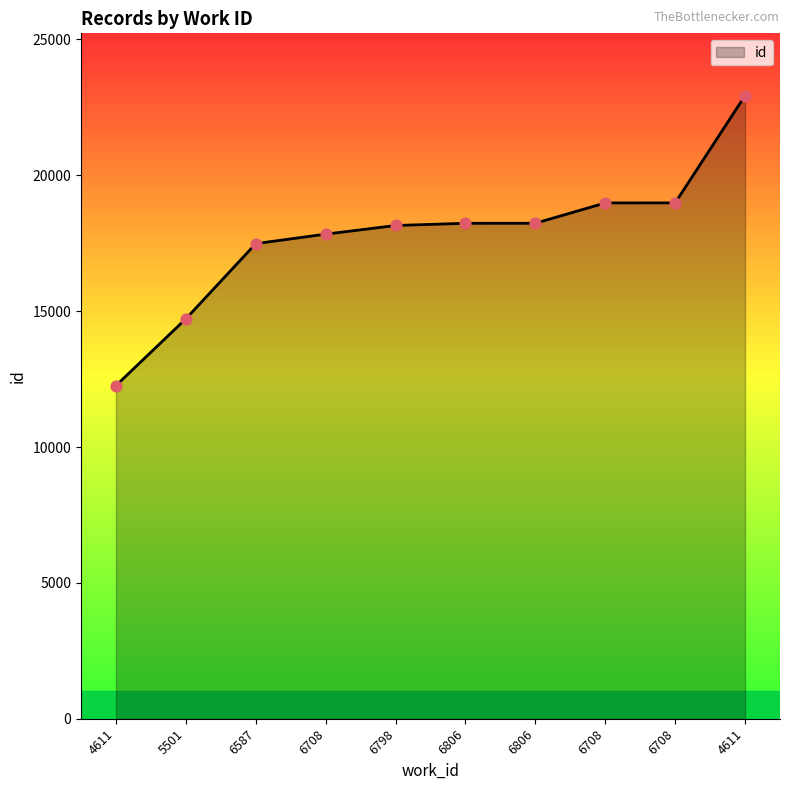

What is the ratio of the value at 4611 to the value at 6798?

1.3